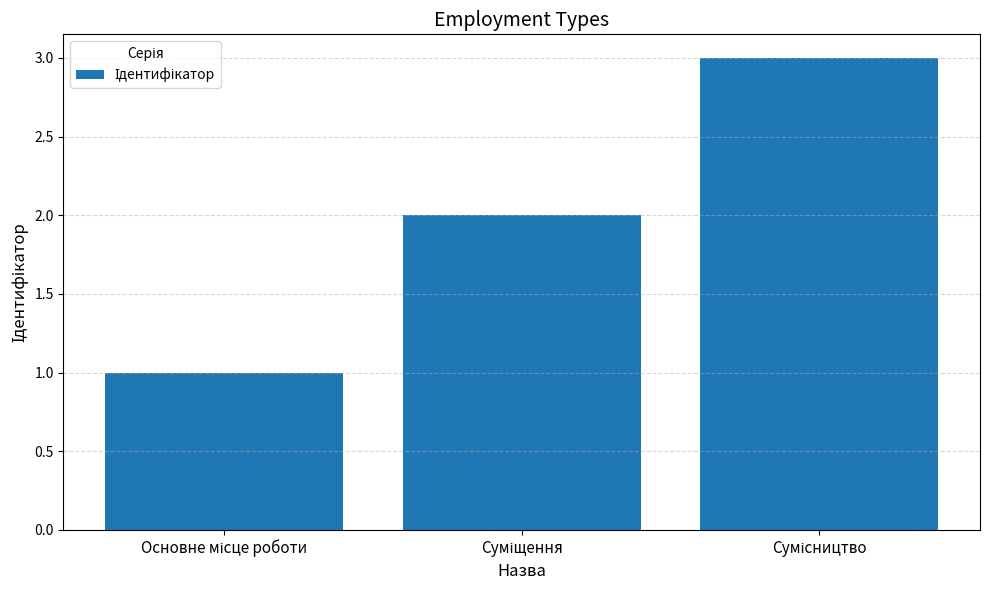

What is the sum of all values?

6